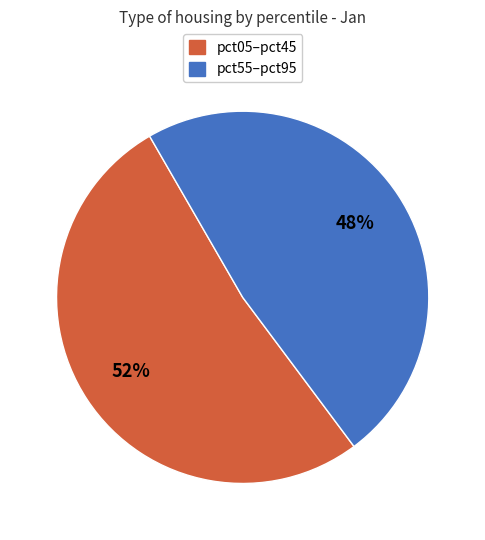

To the nearest percent, what is the difference between the largest and smallest slice percentages?

4%